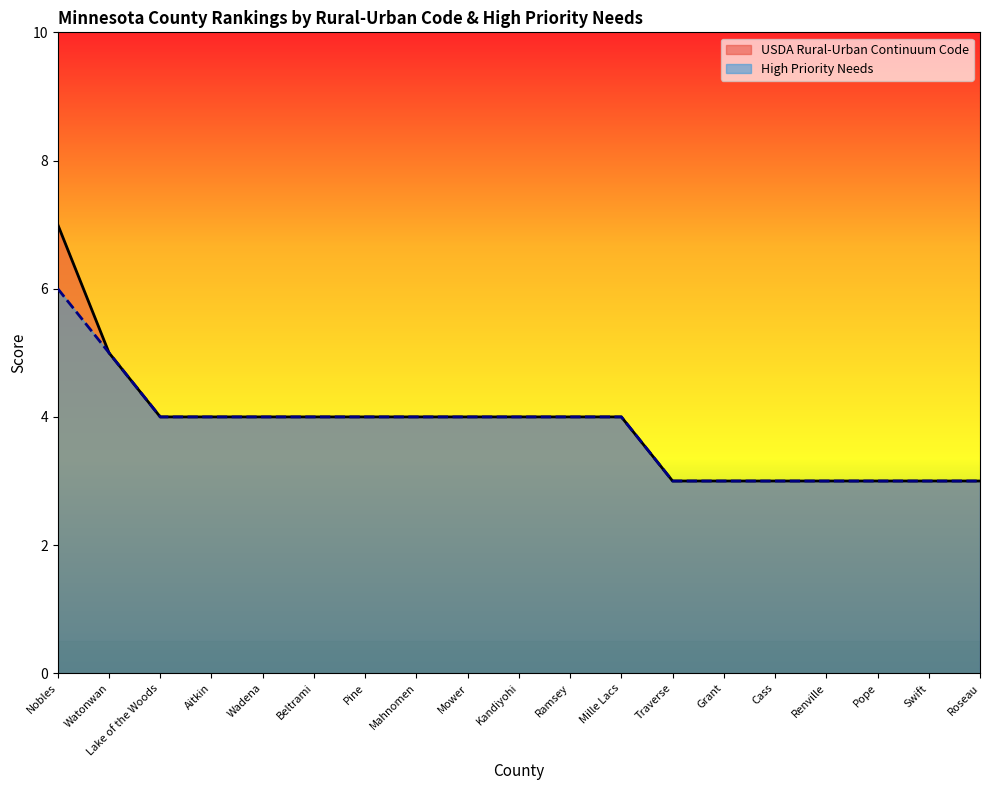

True or false: USDA Rural-Urban Continuum Code and High Priority Needs intersect in this chart.

False